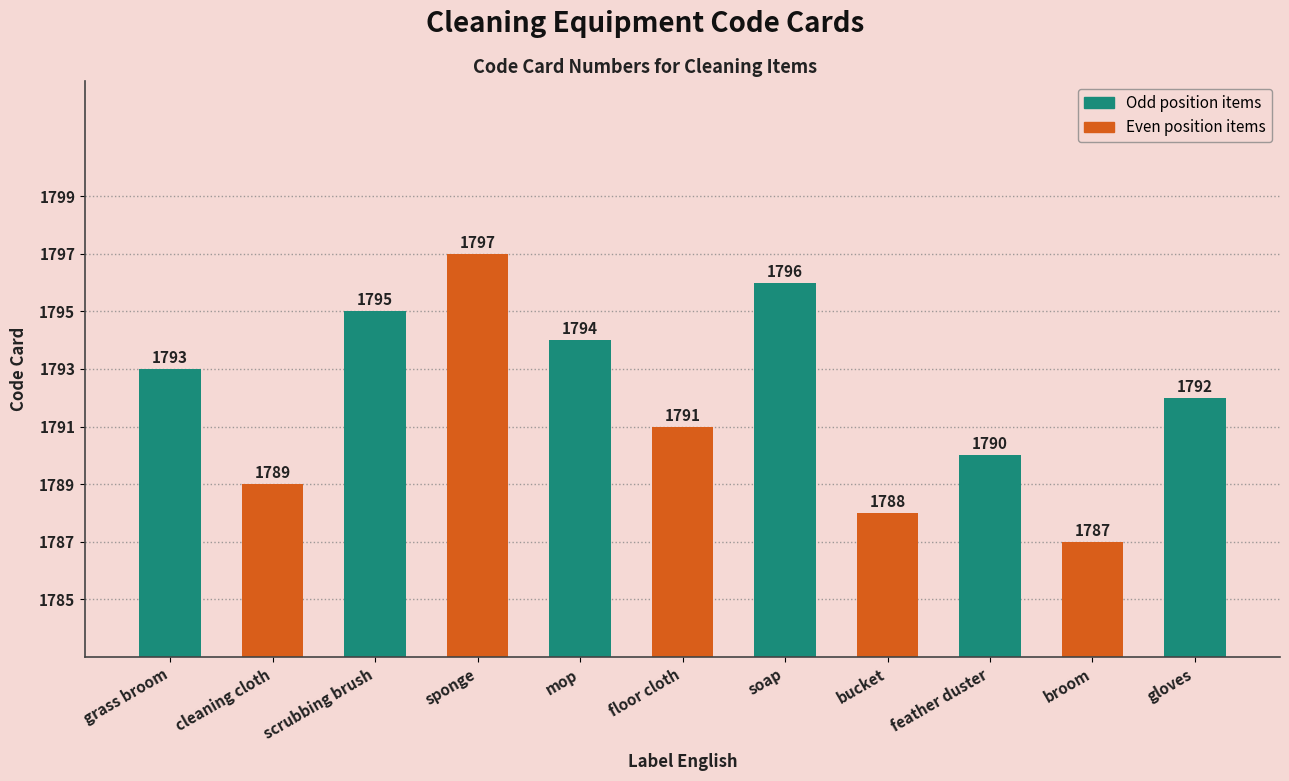

Reading right to left, list all the values displayed in this chart.

1792	1787	1790	1788	1796	1791	1794	1797	1795	1789	1793